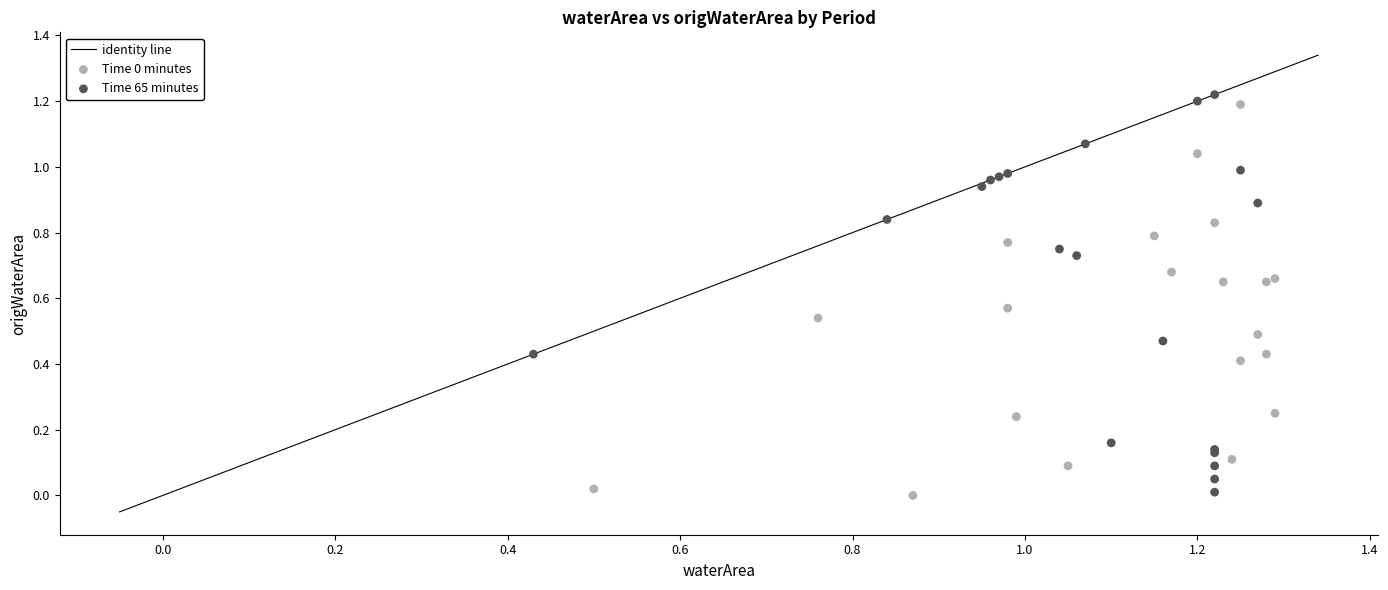

Which series has the widest spread of Y values?

Time 65 minutes